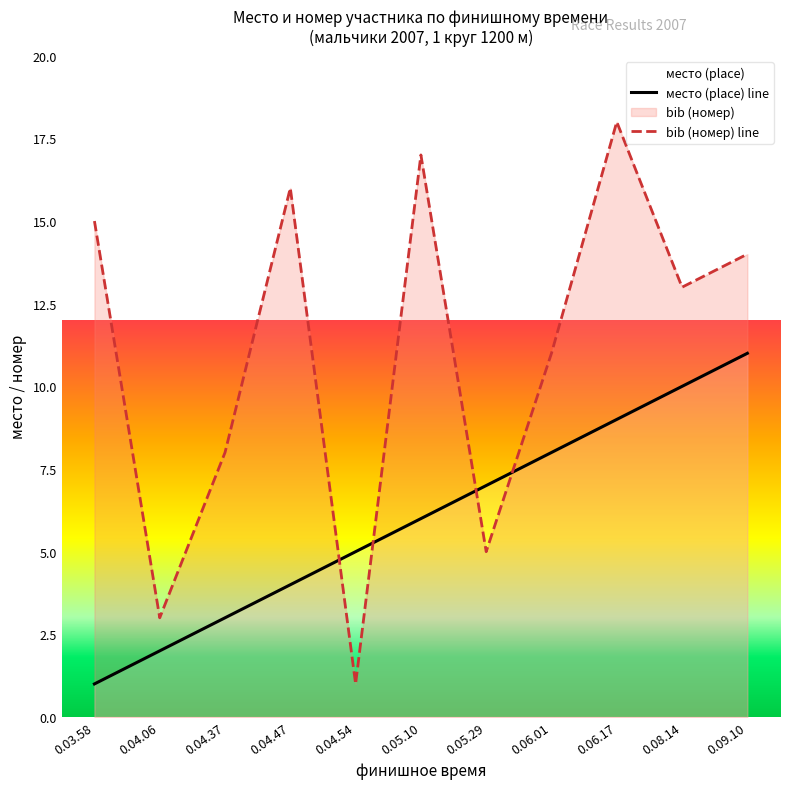

True or false: bib has a value of 11 at 0.06.01.

True